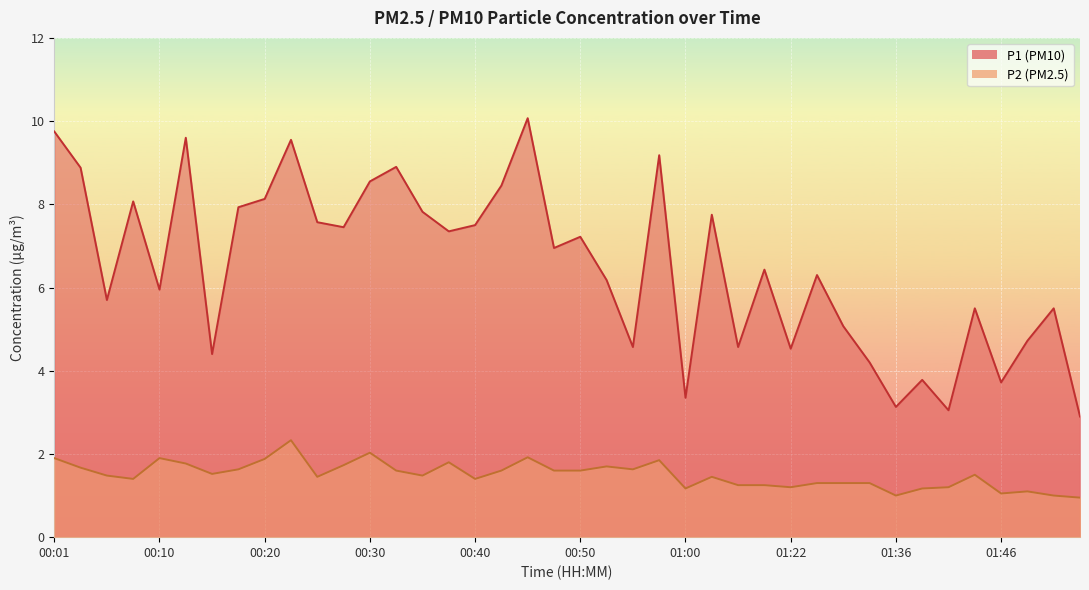

Between 00:06 and 00:55, which series saw the biggest shift?

P1